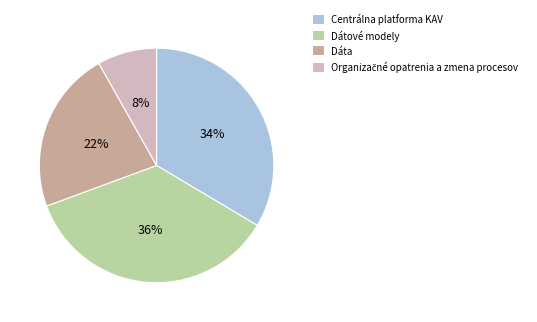

True or false: Dáta accounts for 22% of the total.

True